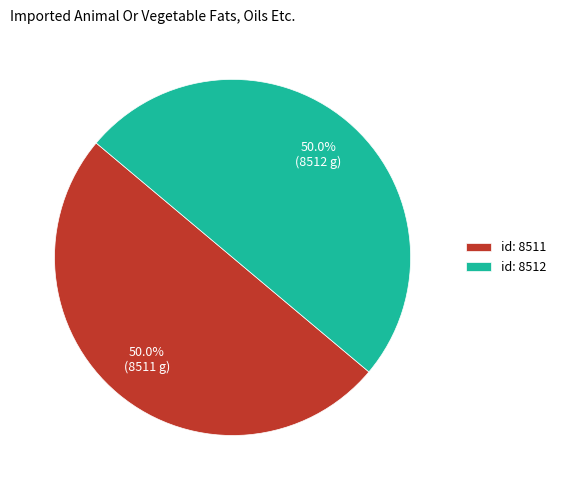

Combined, do id: 8512 and id: 8511 account for over 50%?

Yes